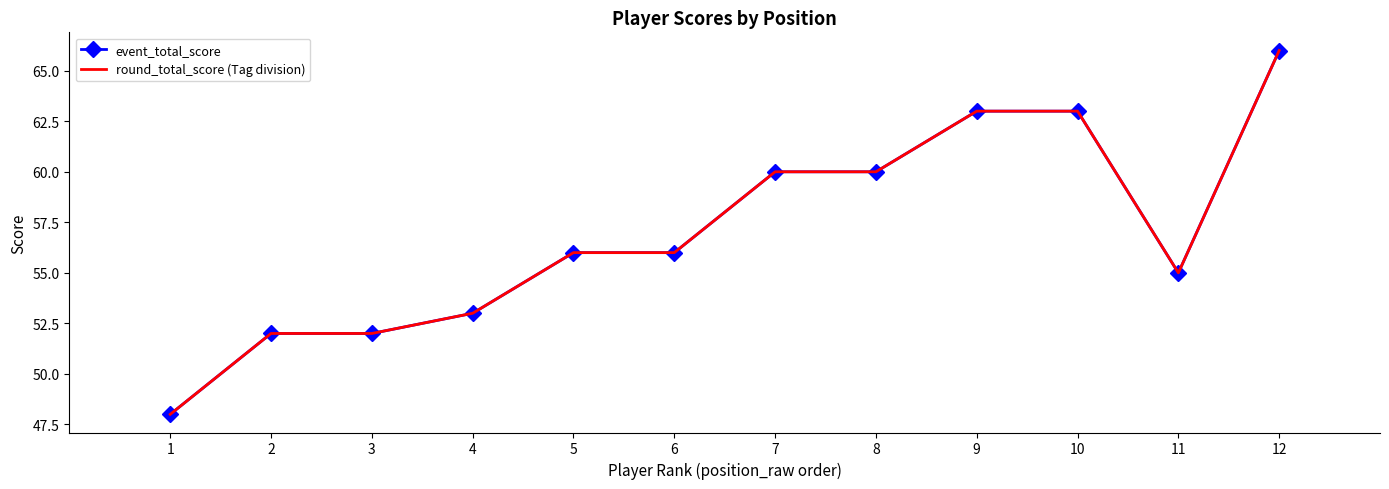

Is it true that event_total_score equals 80 at 8?

False